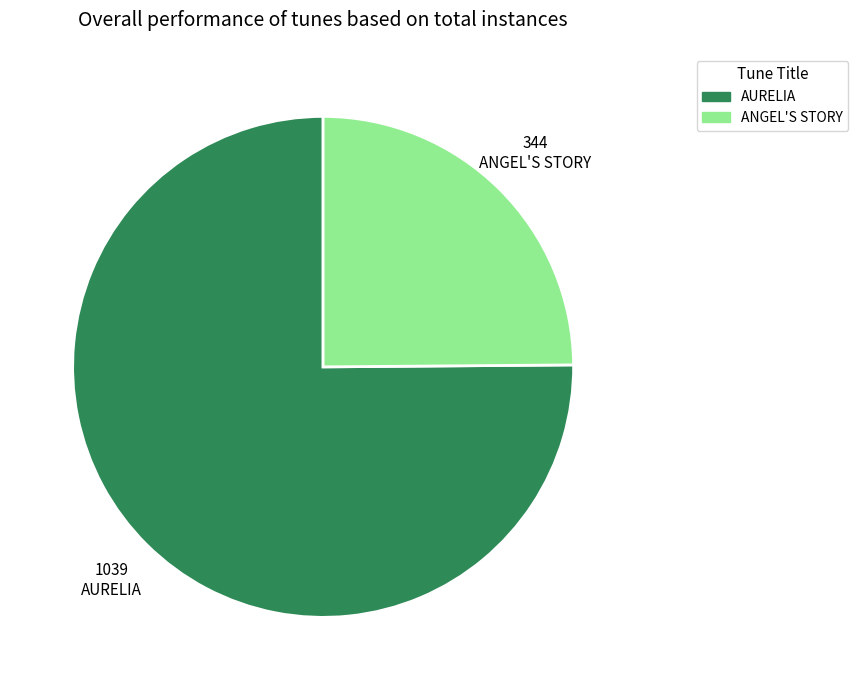

What is the ratio of the value at AURELIA to the value at ANGEL'S STORY?

3.0